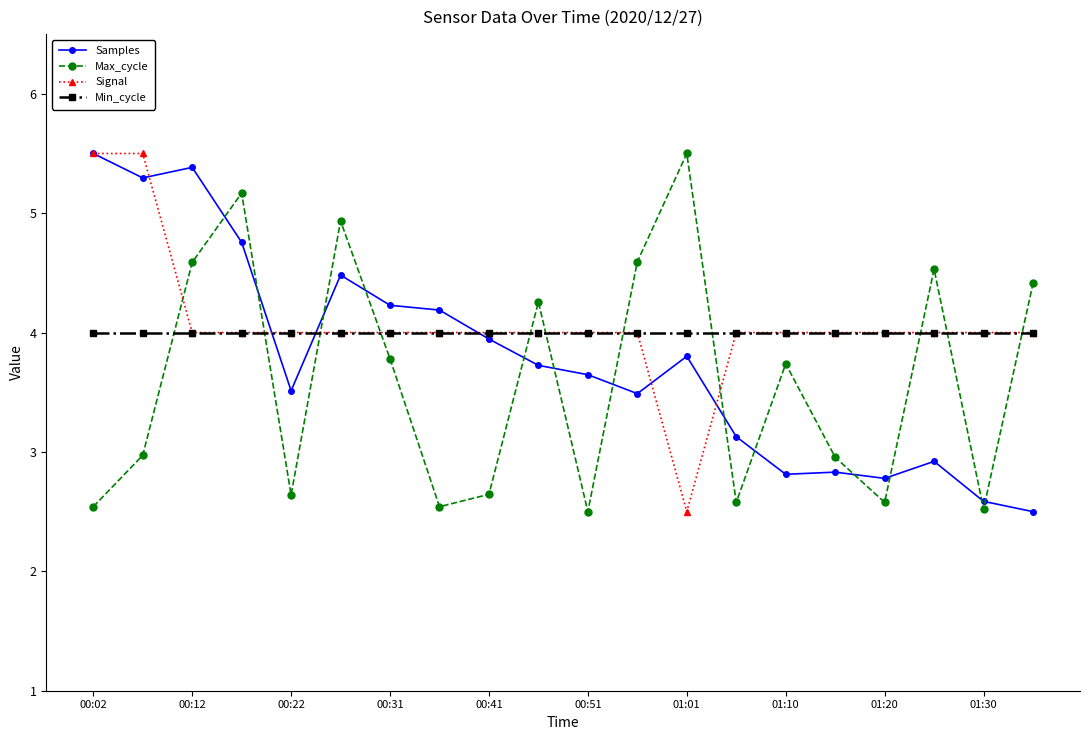

Does the chart have visible grid lines?

No